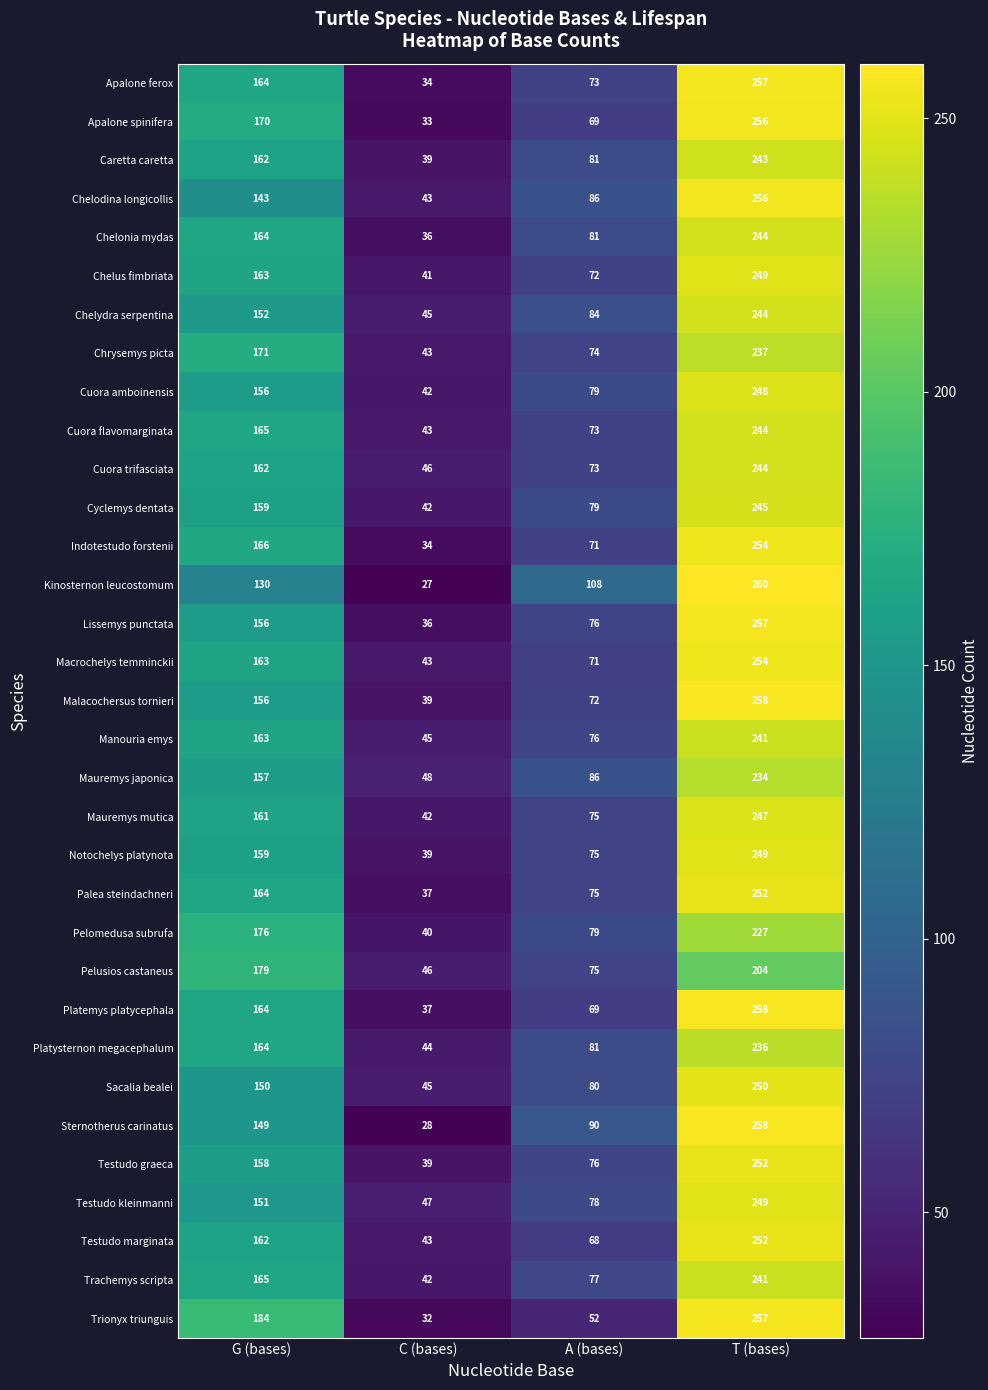

What is the sum of the Apalone spinifera values at G (bases) and A (bases)?

239